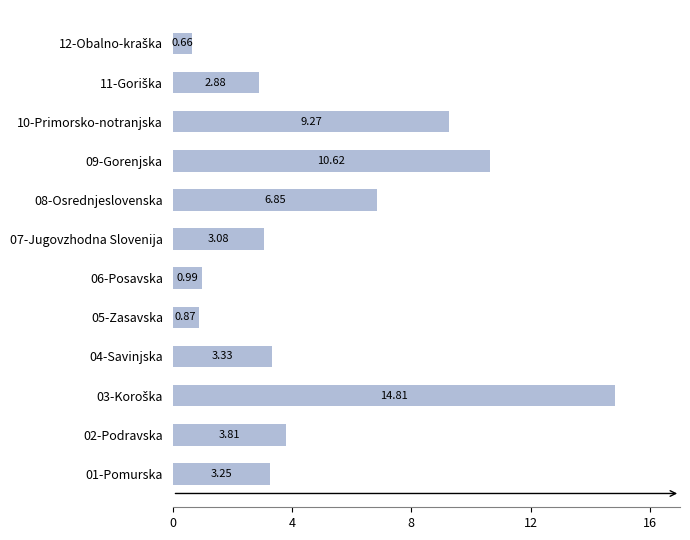

Does the chart contain stacked bars?

No